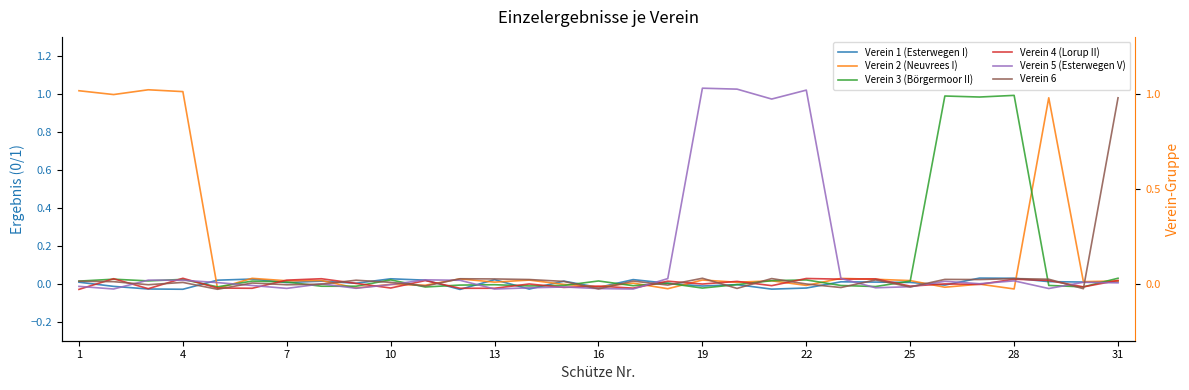

At 20, list the series in order from smallest to largest.

Verein 1 (Esterwegen I), Verein 4 (Lorup II), Verein 2 (Neuvrees I), Verein 3 (Börgermoor II), Verein 6, Verein 5 (Esterwegen V)